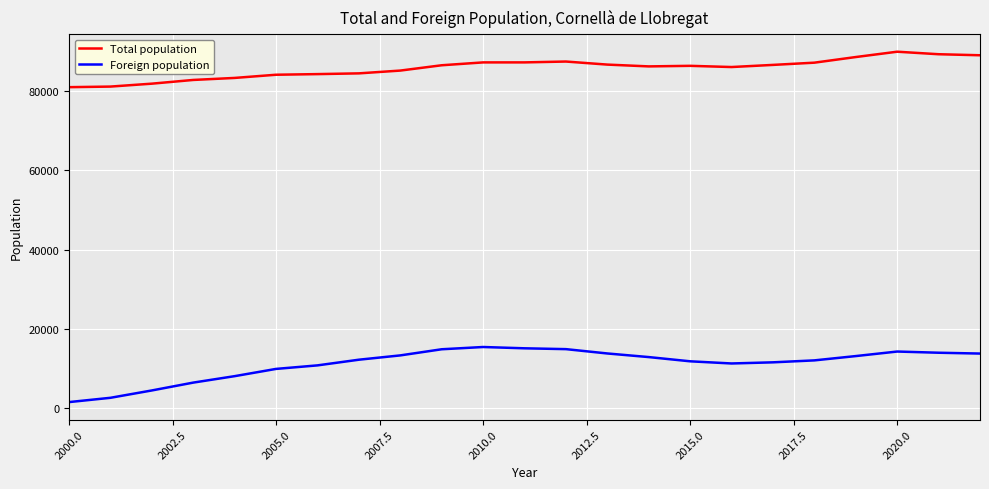

True or false: Total population and Foreign population intersect in this chart.

False